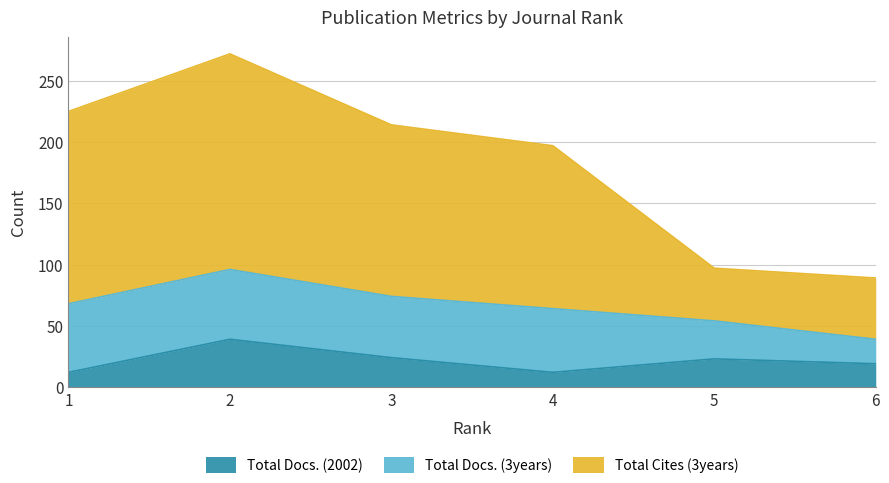

True or false: Total Docs. (2002) has a value of 39 at 2.

True